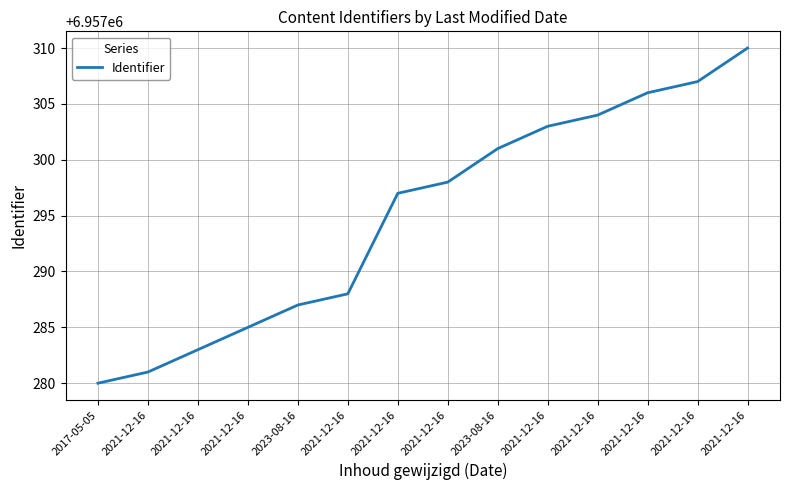

How many lines are shown in the chart?

1